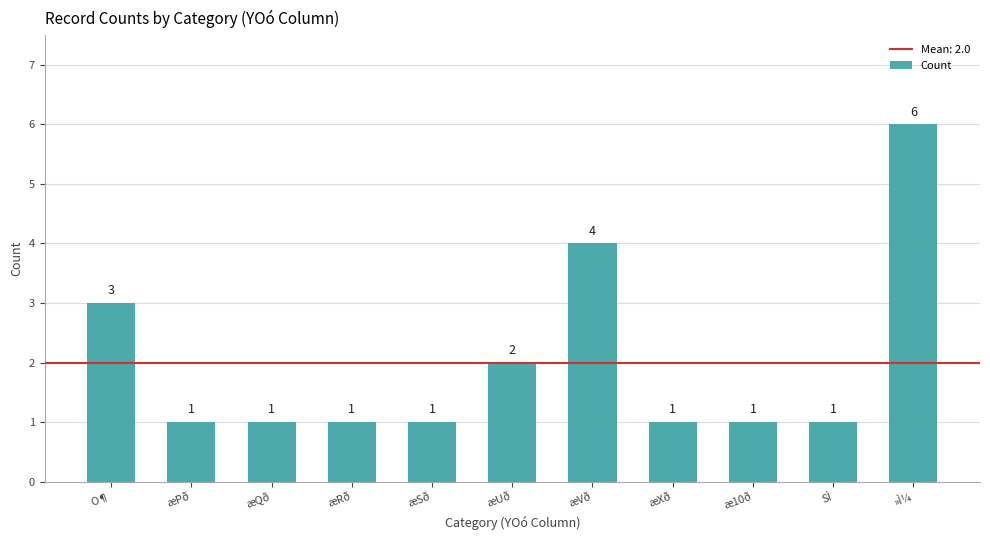

Where is the data nearest to the value 3?

O¶